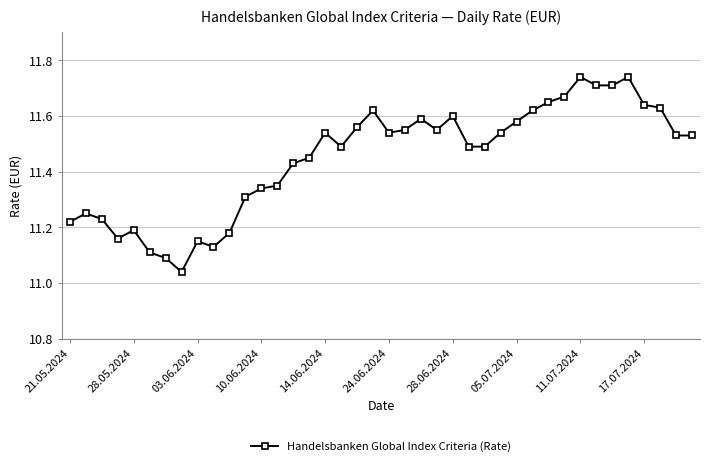

What is the difference between the maximum and minimum values?

0.7